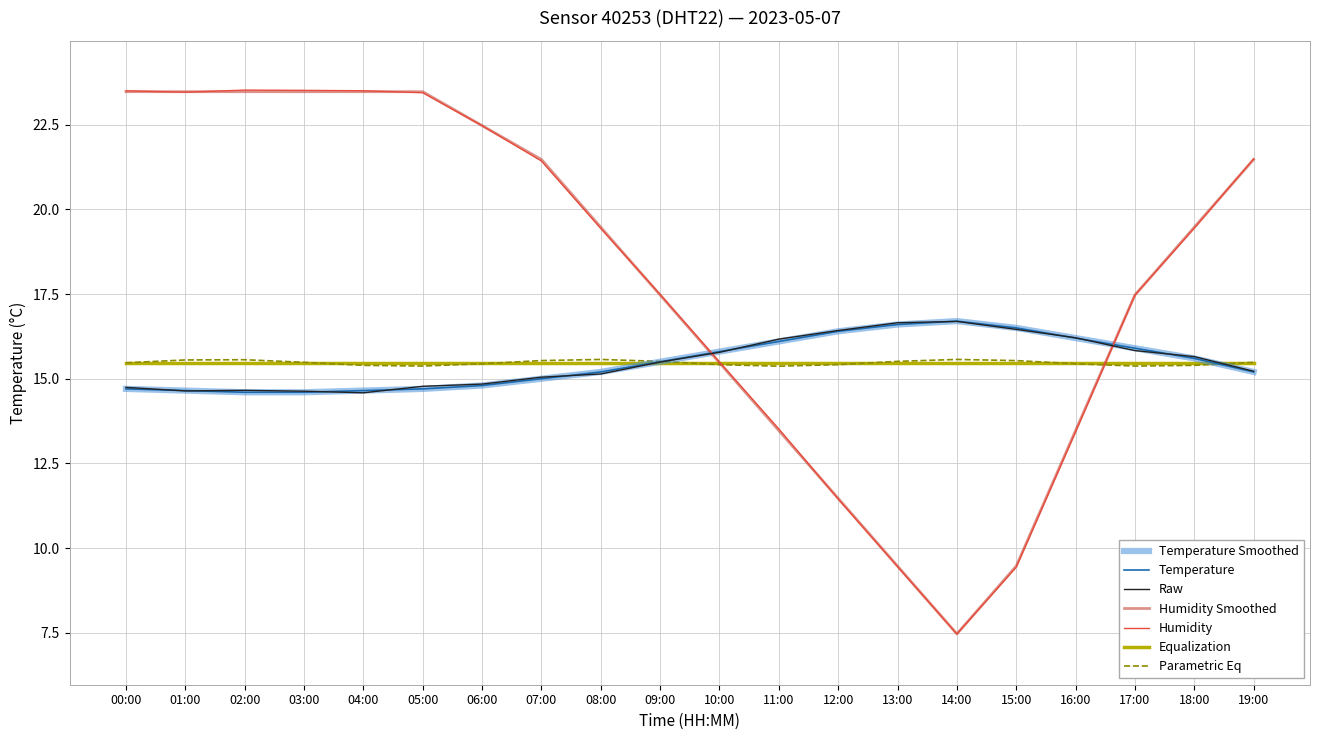

Is this an area chart (filled region under the line)?

No